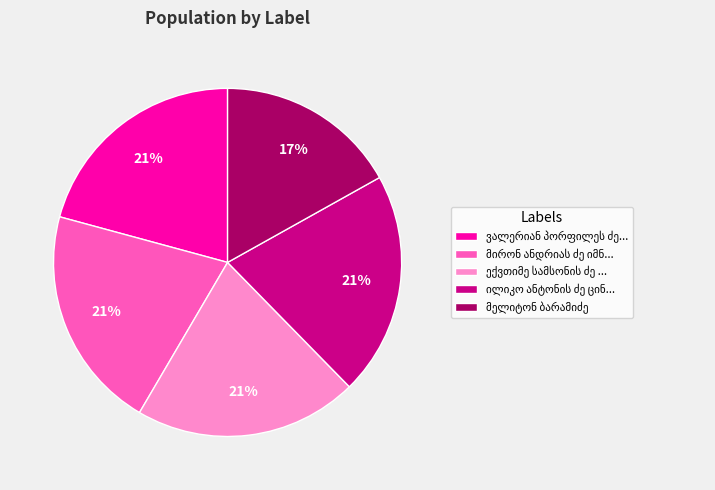

Is there a majority slice in this chart?

No